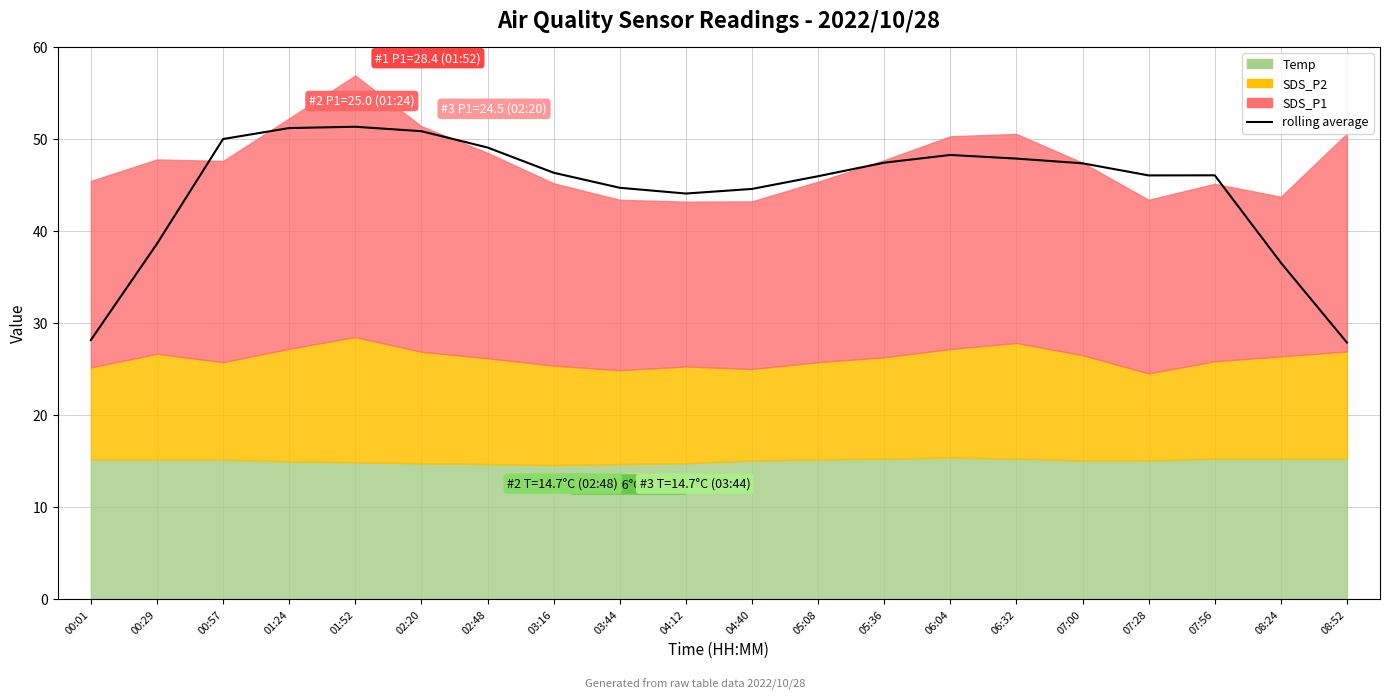

Between 07:28 and 00:29, which is larger?

07:28